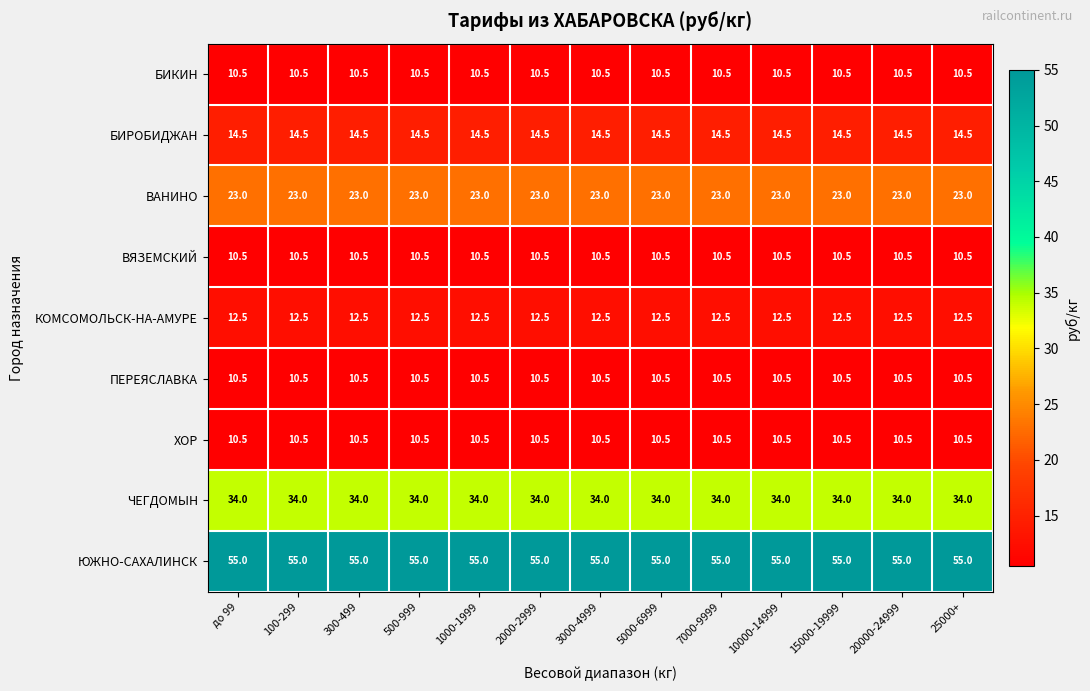

What is the sum of the ВЯЗЕМСКИЙ values at 5000-6999 and 300-499?

21.0